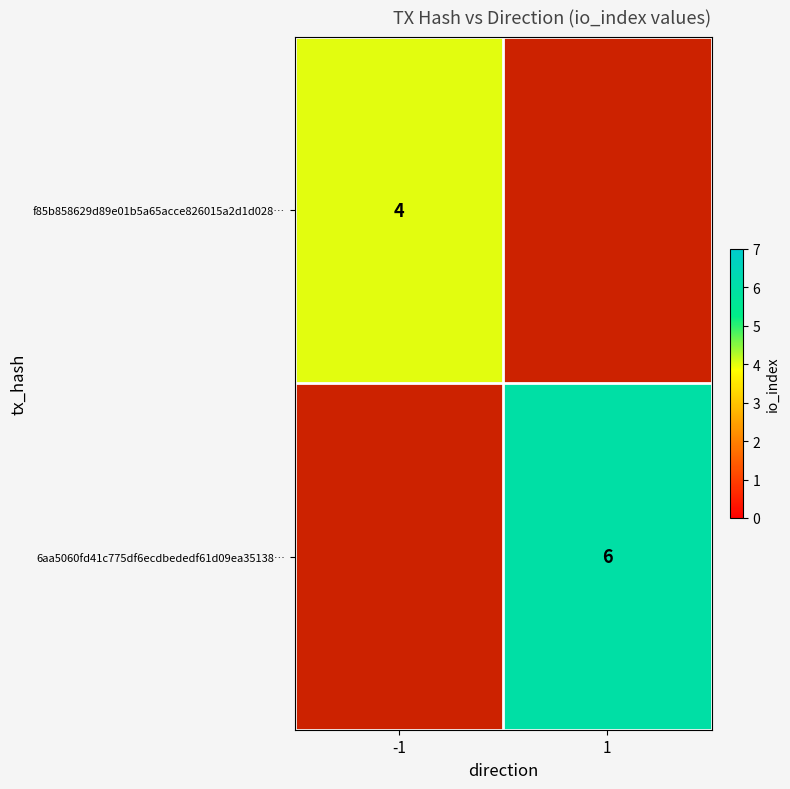

Is it true that f85b858629d89e01b5a65acce826015a2d1d028… equals 4 at -1?

True